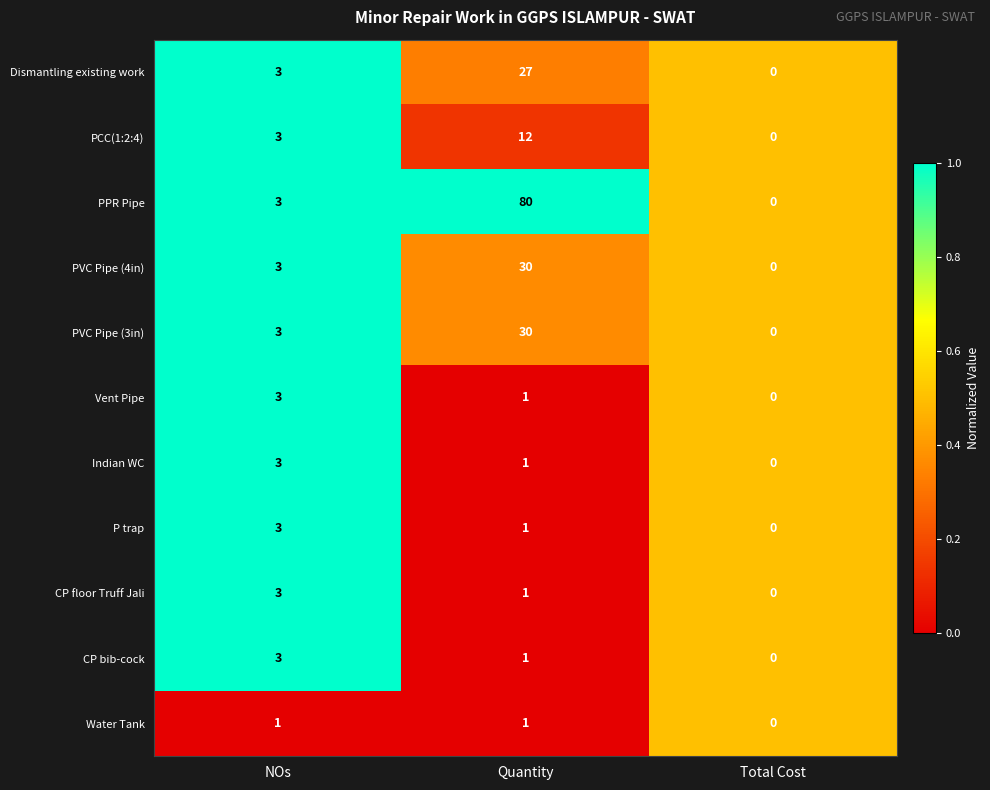

What is the maximum value shown in the chart?

80